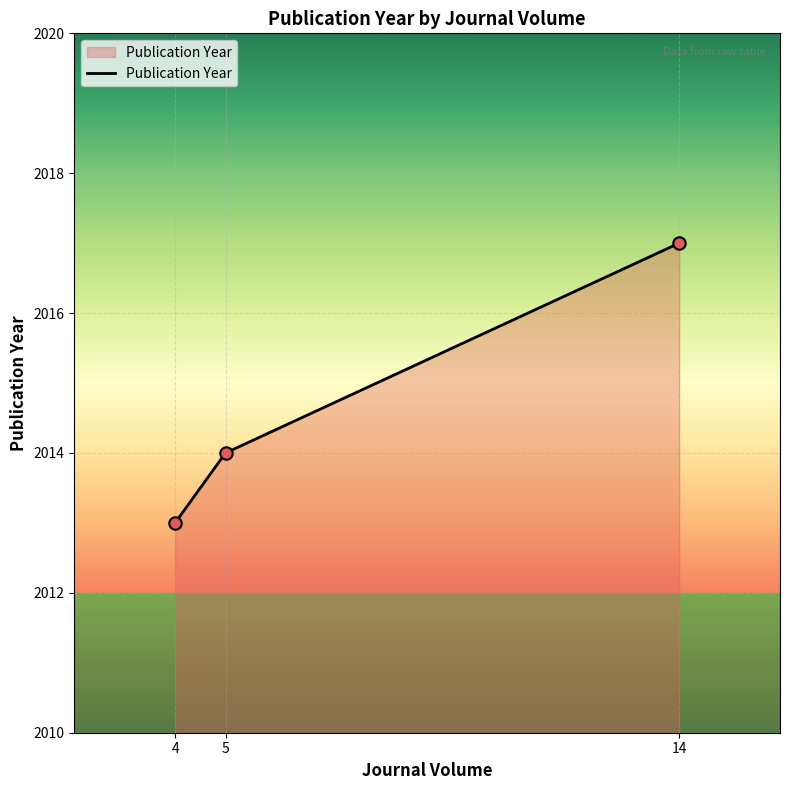

What is the change in value from 5 to 14?

+3